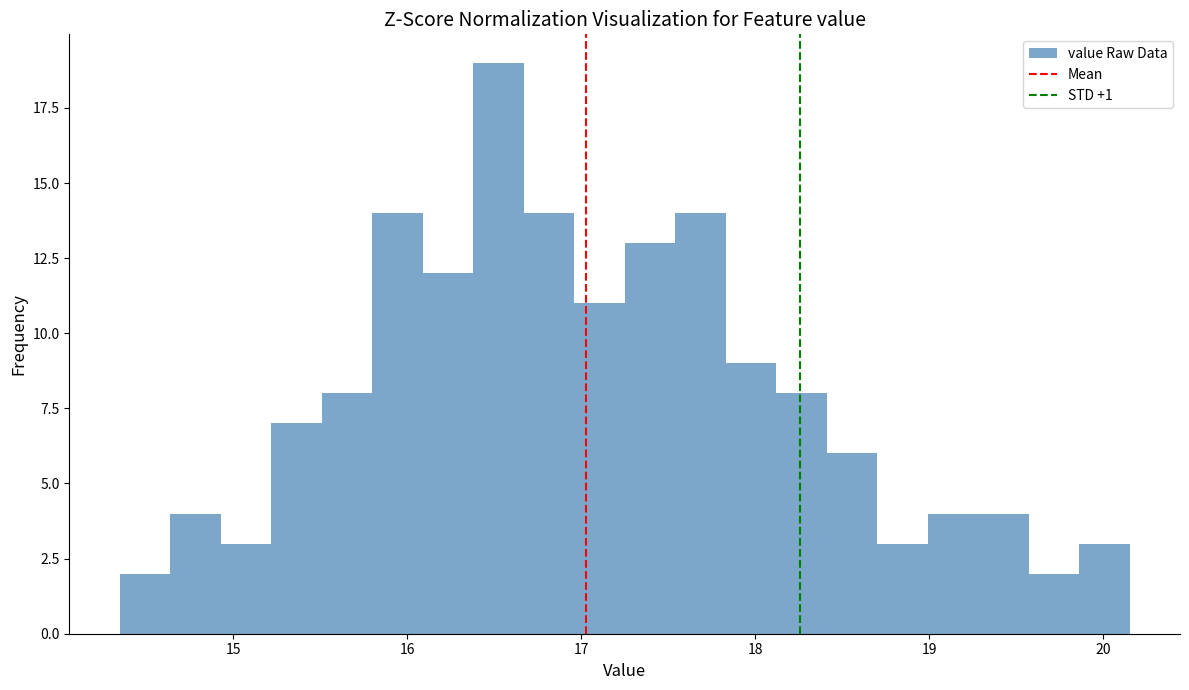

Read against the x-axis, roughly where is the centre of the tallest bar?

16.5